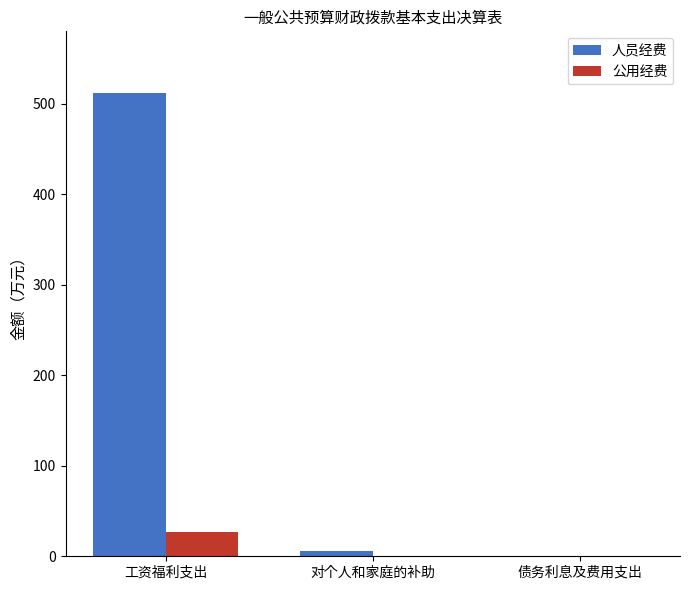

The value of 公用经费 at 对个人和家庭的补助 is 0.0. True or false?

True